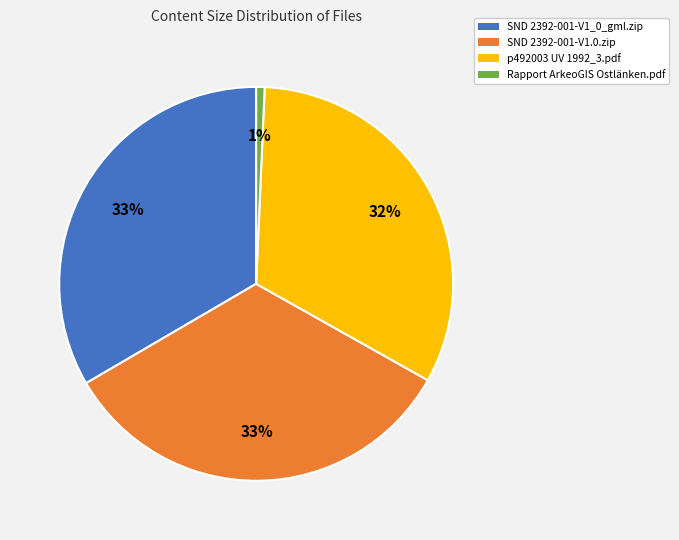

Is it true that p492003 UV 1992_3.pdf is 27% of the pie?

False